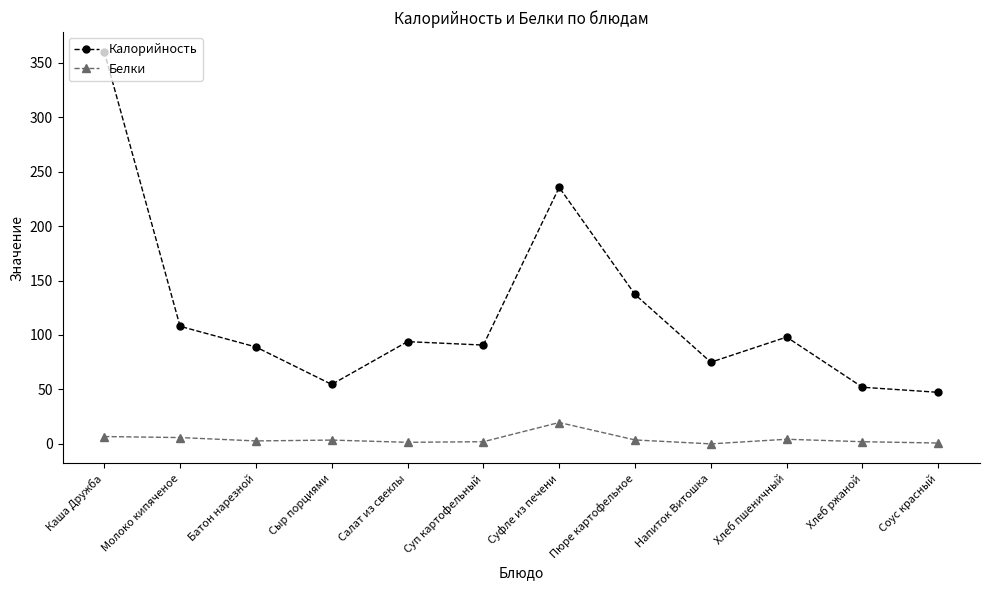

Rank the series by their average value, from lowest to highest.

Белки, Калорийность